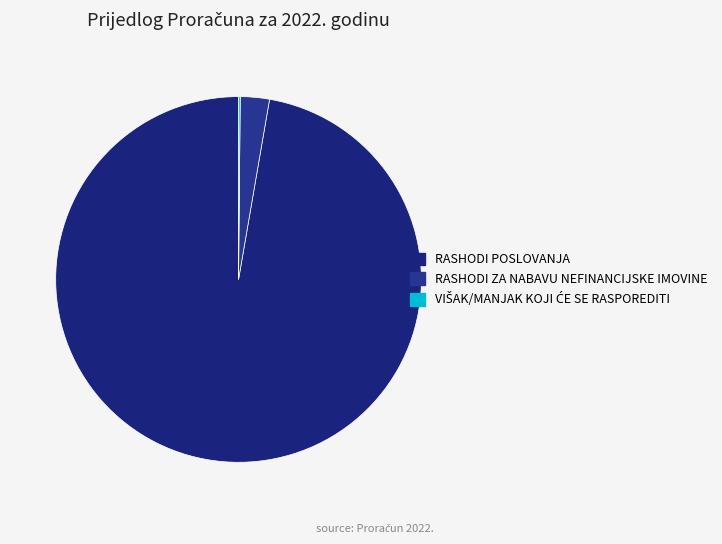

The VIŠAK/MANJAK KOJI ĆE SE RASPOREDITI slice represents 8% of the pie. True or false?

False